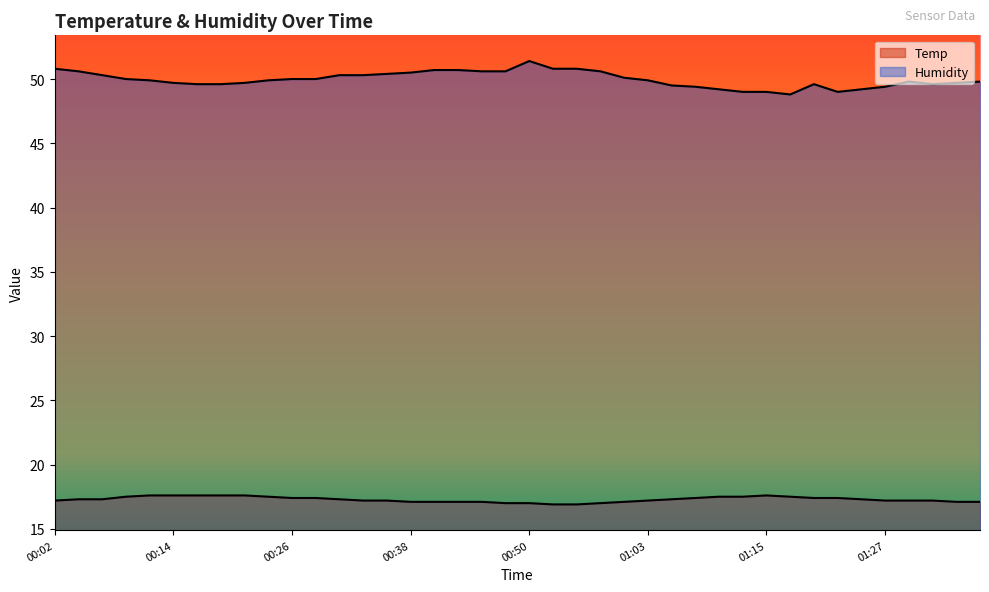

The Humidity series shows 50.4 at 00:36. True or false?

True